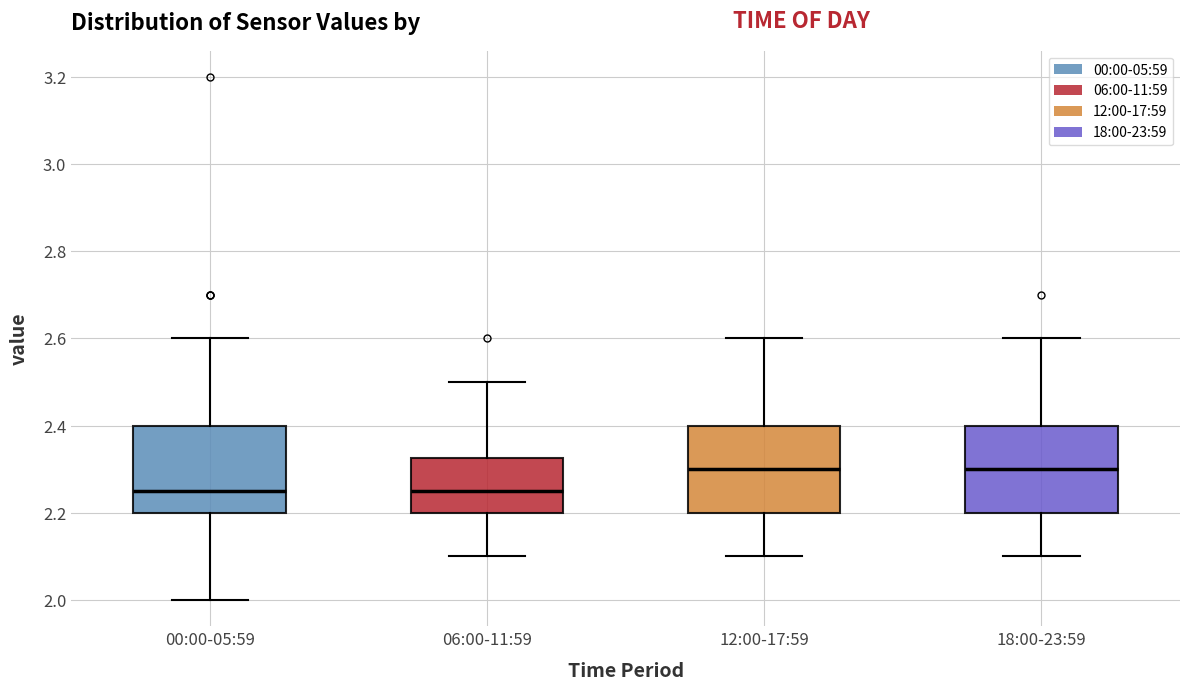

Reading left to right, read every box against the y-axis: the position of its median line, the range the box covers, and the ends of its whiskers. The values are not printed on the chart, so give them approximately, as read against the axis.

00:00-05:59: median 2.26, box 2.20 to 2.40, whiskers 2.00 to 2.60
06:00-11:59: median 2.26, box 2.20 to 2.32, whiskers 2.10 to 2.50
12:00-17:59: median 2.30, box 2.20 to 2.40, whiskers 2.10 to 2.60
18:00-23:59: median 2.30, box 2.20 to 2.40, whiskers 2.10 to 2.60